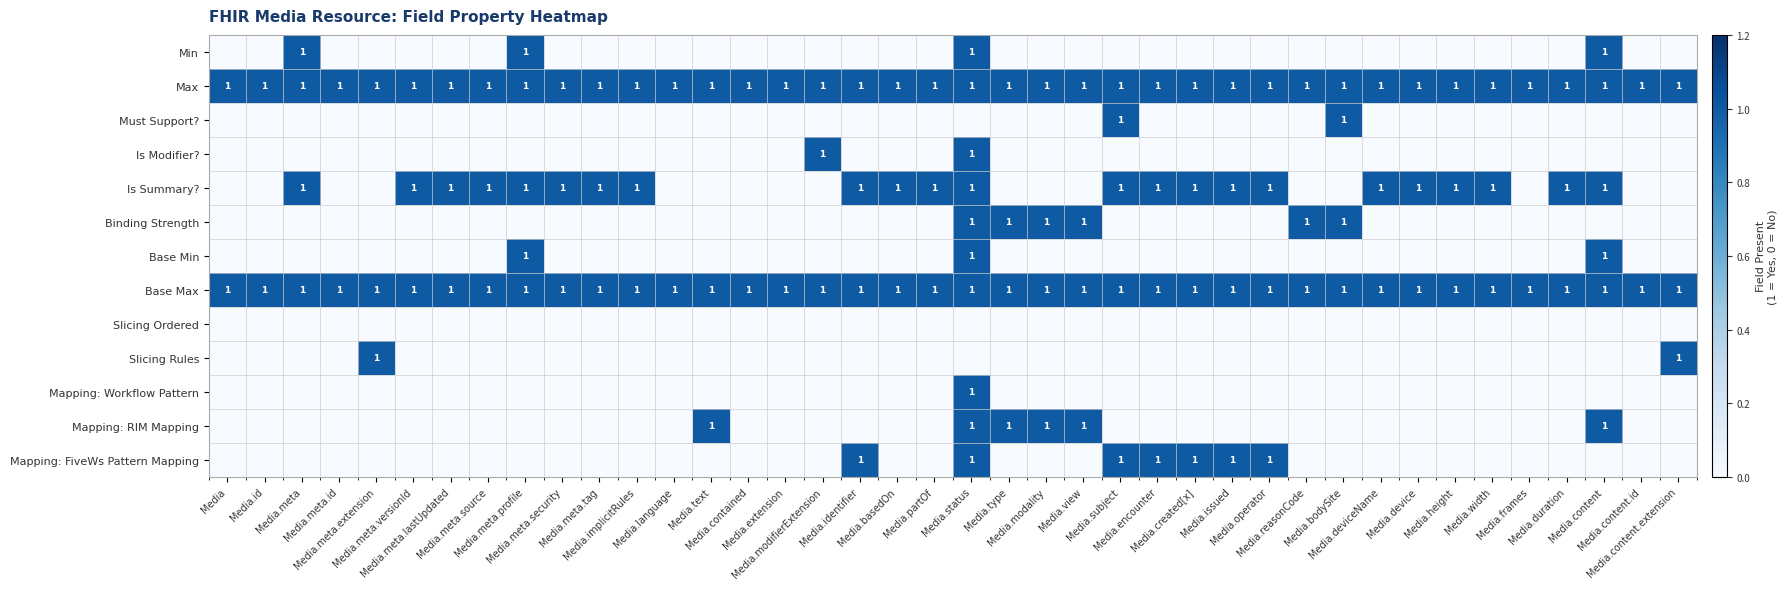

Which has a higher value, Media.partOf or Media.subject?

Media.partOf